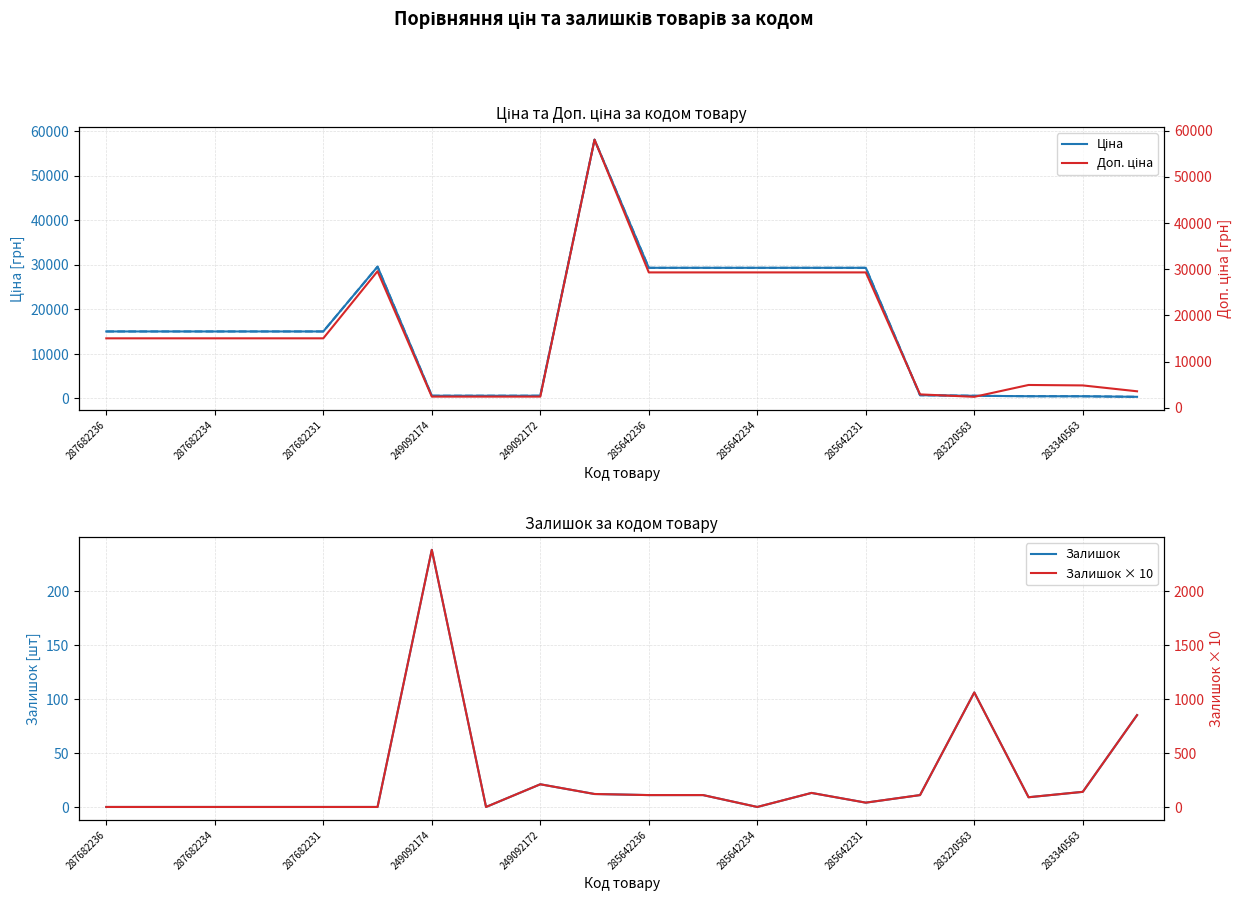

Rank the series at 285642234 from highest to lowest value.

Ціна, Ціна (дублікат), Доп. ціна, Залишок, Залишок × 10